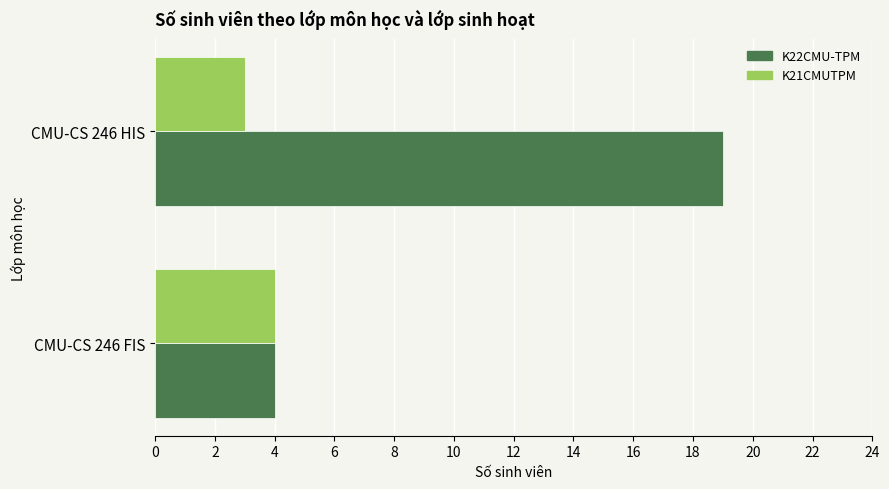

At which label is K22CMU-TPM closest to 11?

CMU-CS 246 FIS